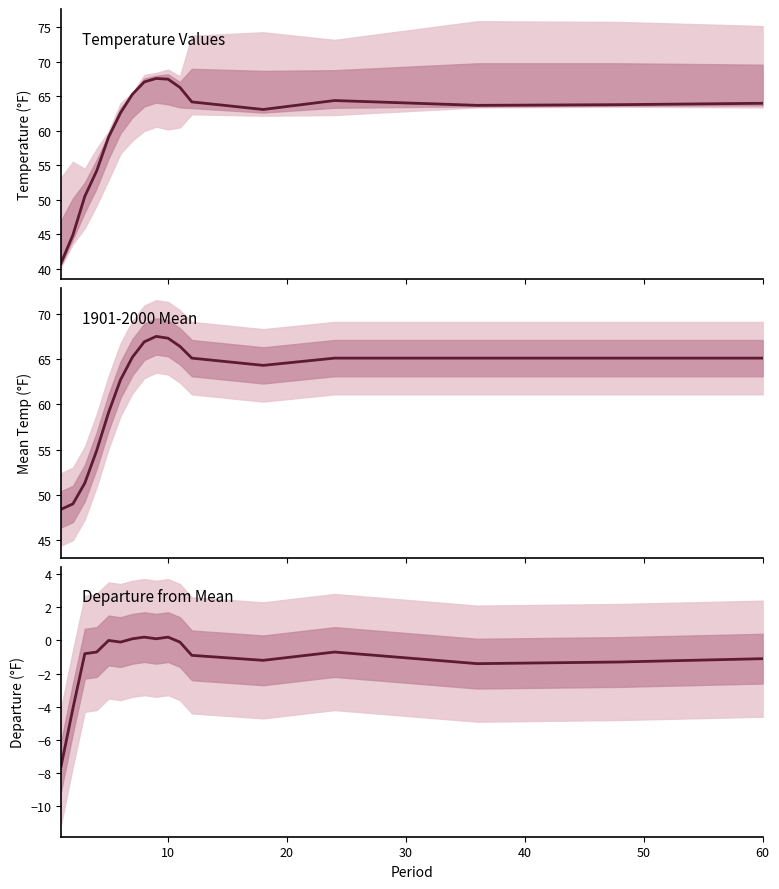

The Temperature Values series shows 110.6 at 7. True or false?

False